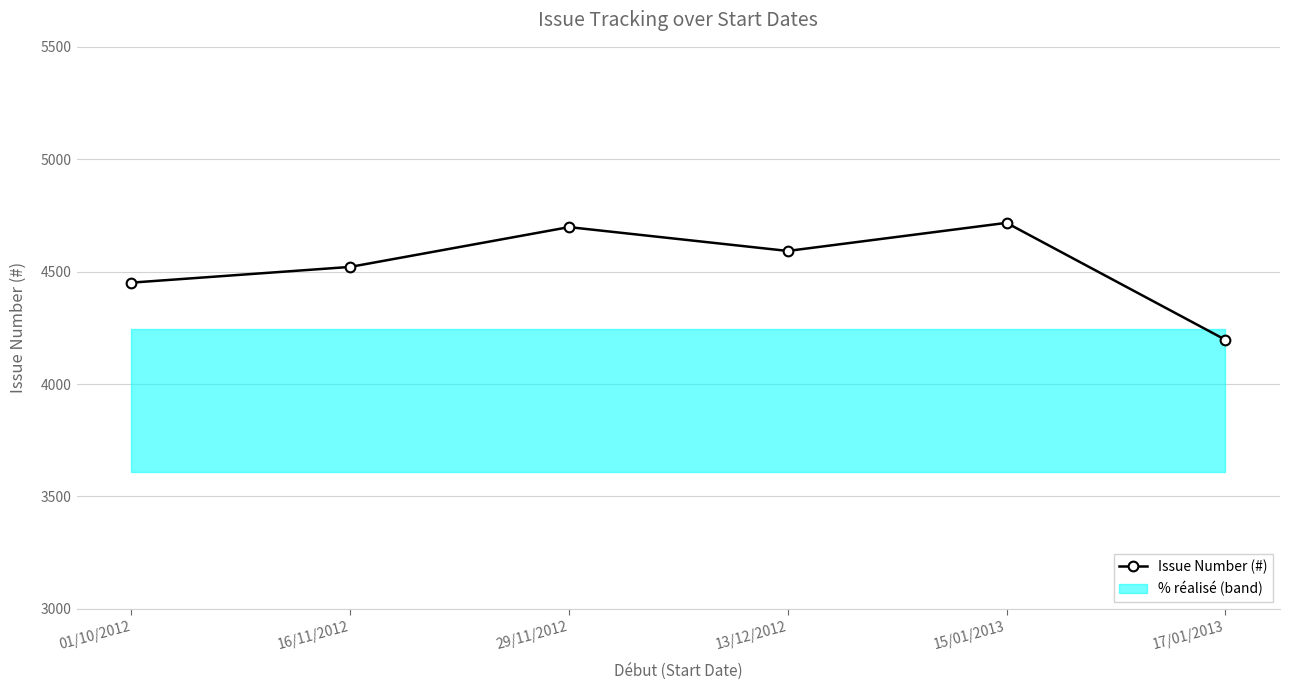

What is the average value?

4529